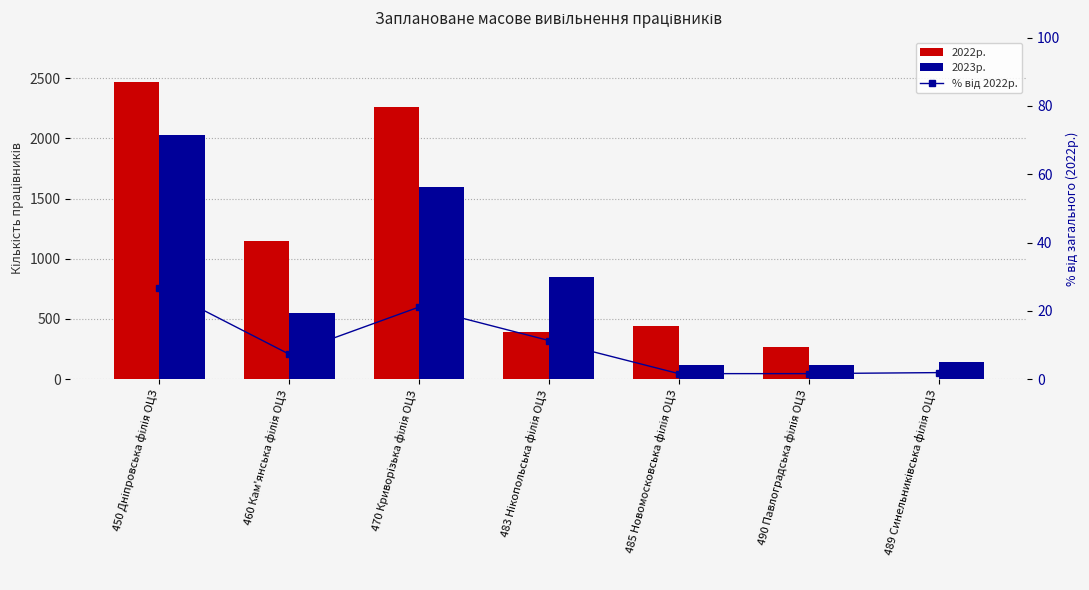

Where is % від 2022р. nearest to the value 14?

483 Нікопольська філія ОЦЗ